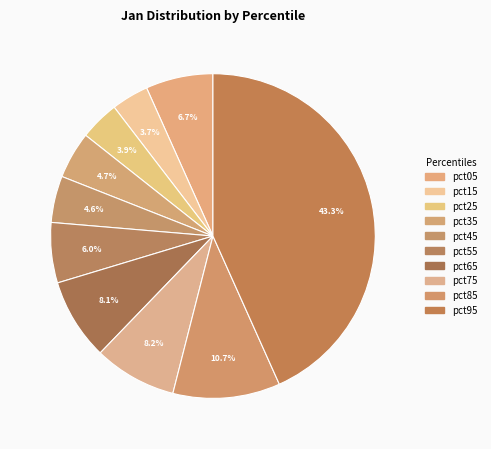

Count the number of slices in the pie.

10